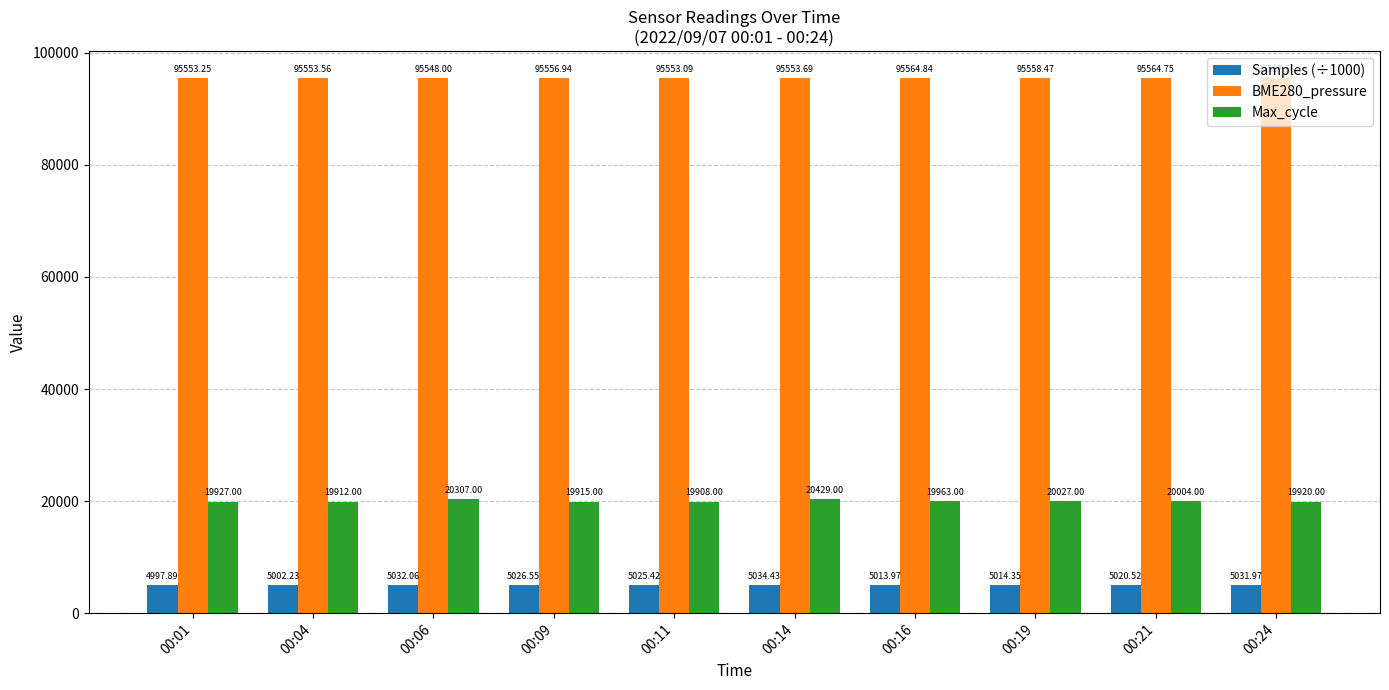

Which series has the largest range (max minus min)?

Max_cycle